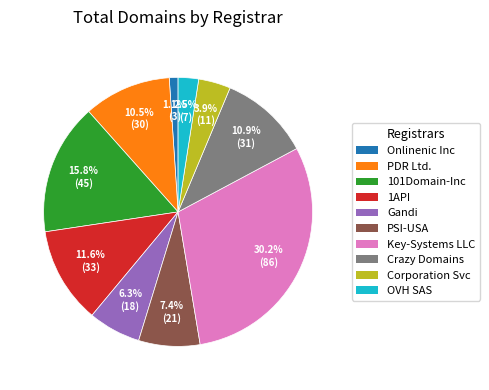

Approximately how many times larger is the value at Corporation Svc compared to OVH SAS?

1.6